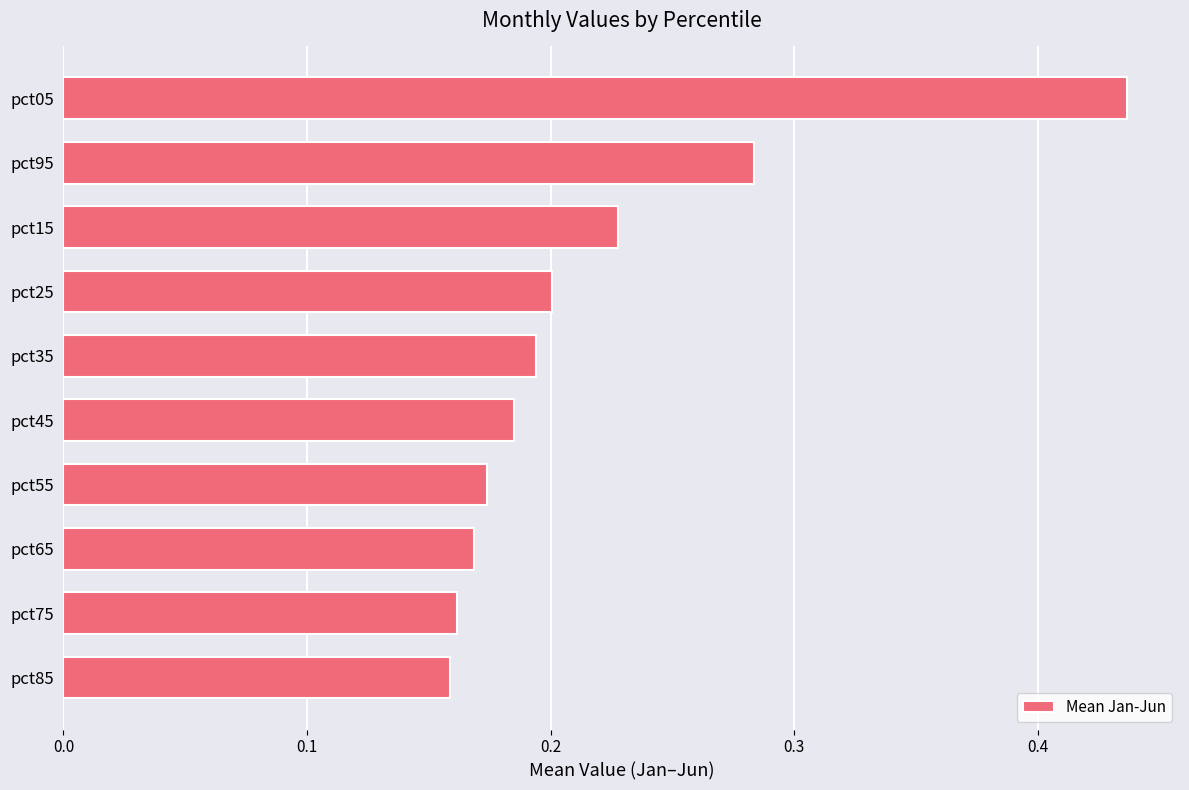

How many values are between 0 and 1?

10